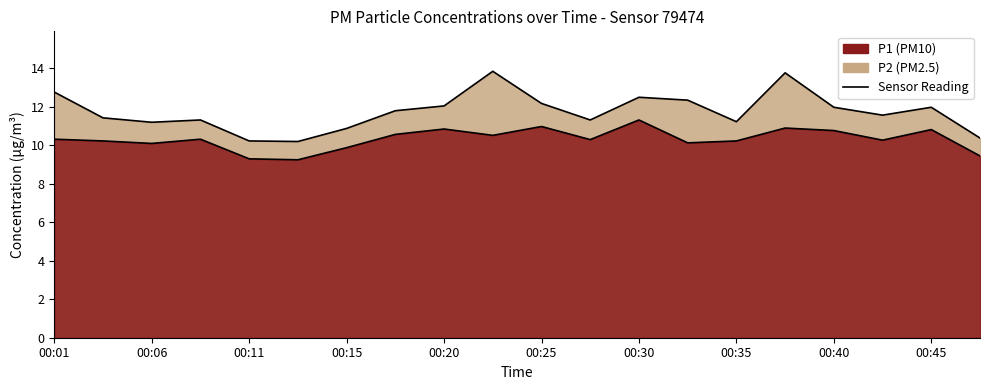

Which series has the largest range (max minus min)?

P1